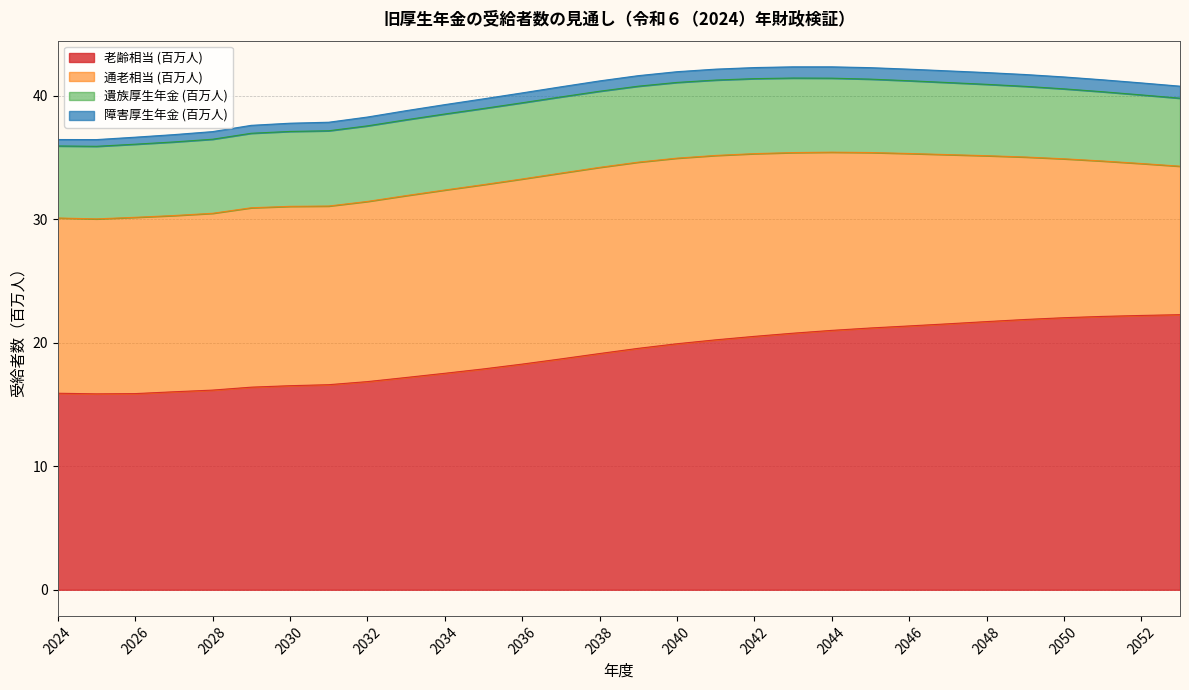

How many interior local valleys does the 老齢相当 (百万人) series have?

1